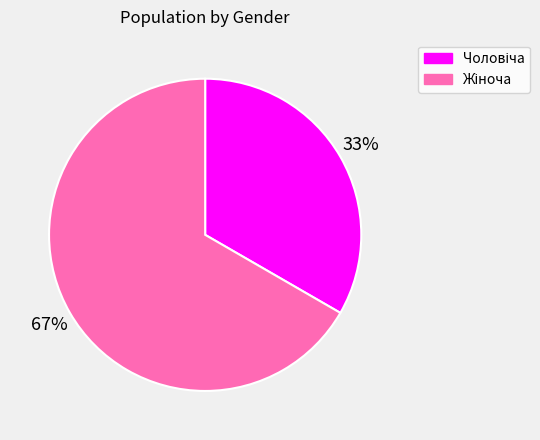

To the nearest percent, what is the average slice percentage?

50%